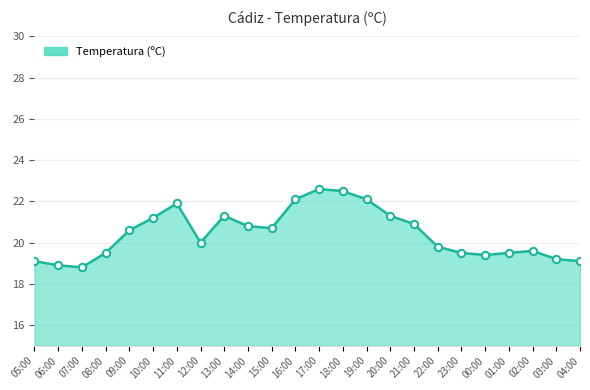

What is the change in value from 07:00 to 17:00?

+3.8